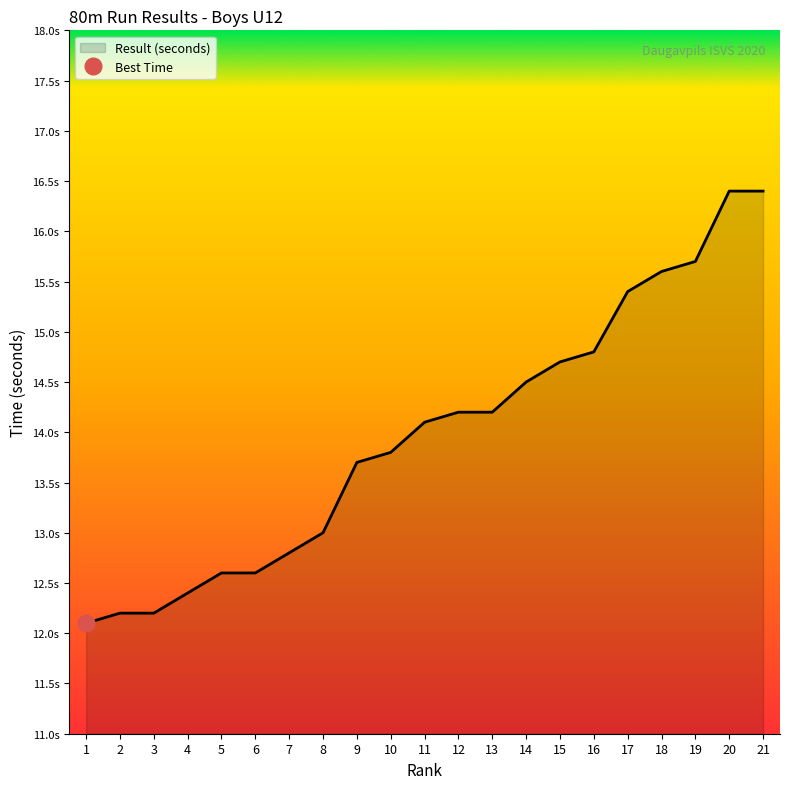

What is the difference between the values at 15 and 7?

1.9